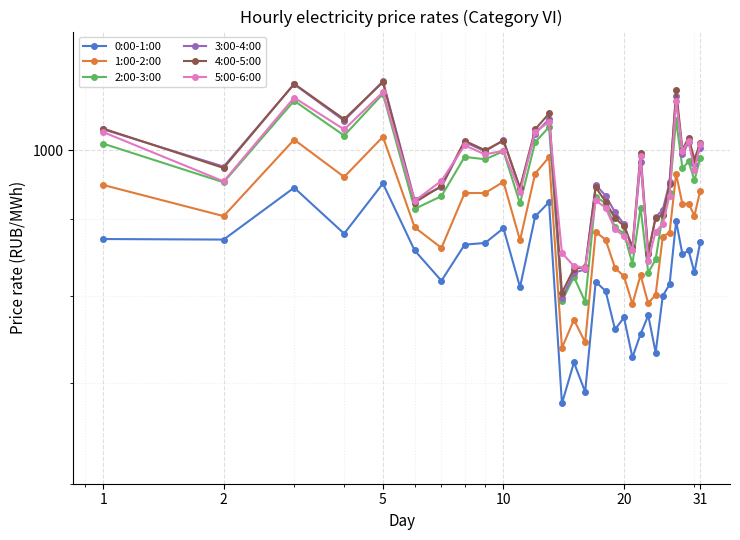

True or false: 1:00-2:00 and 3:00-4:00 cross at least once.

False